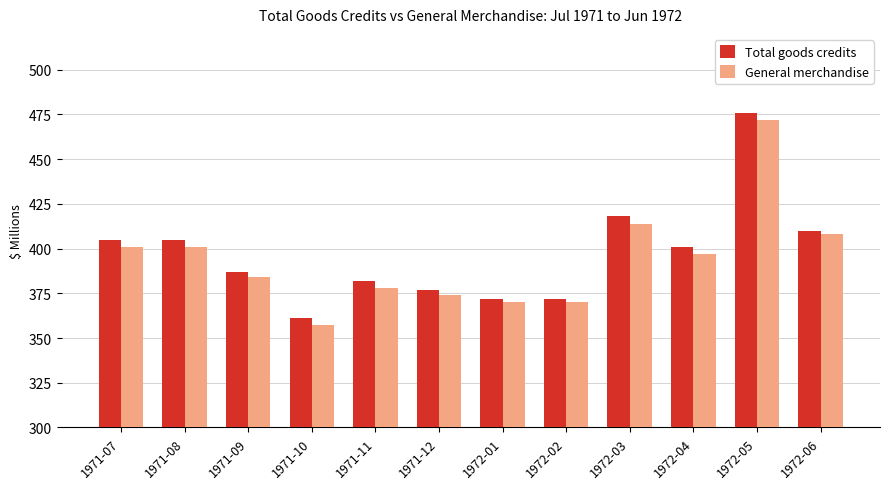

How many data points does each series have?

12